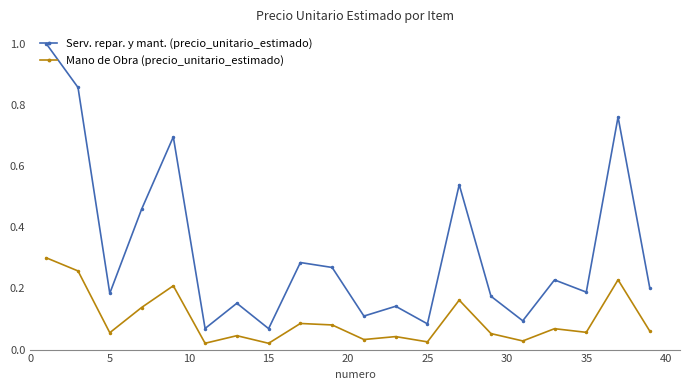

What is the value of the Serv. repar. y mant. (precio_unitario_estimado) point at the 1st from the left?

1.0